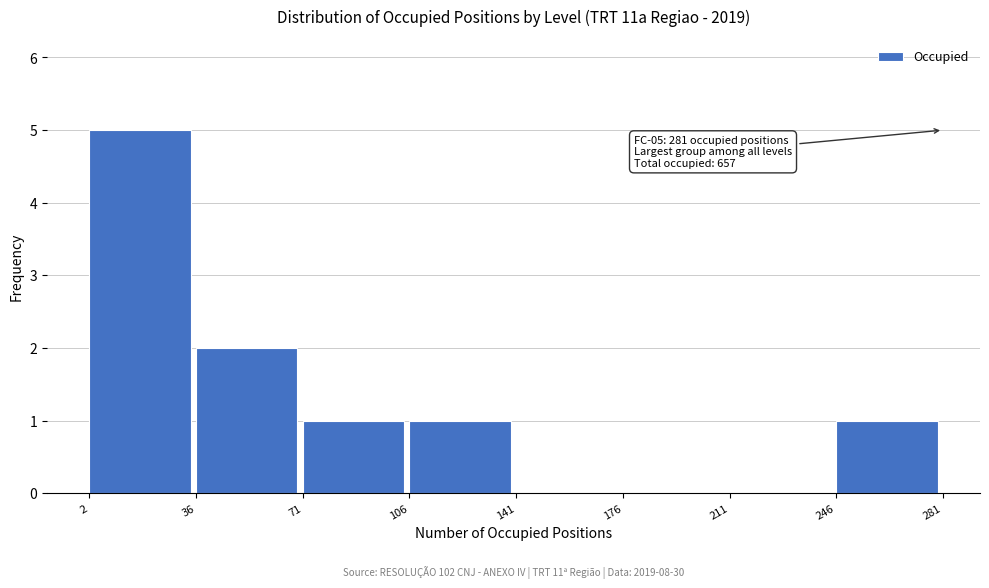

Which range on the x-axis has the tallest bar?

2 to 36